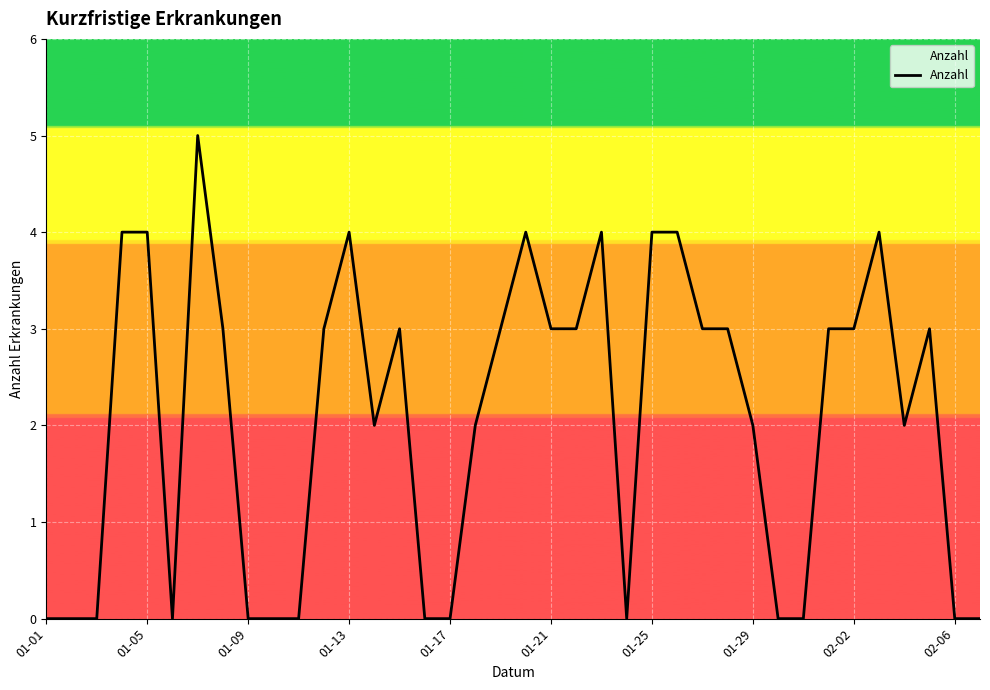

What is the greatest value displayed?

5